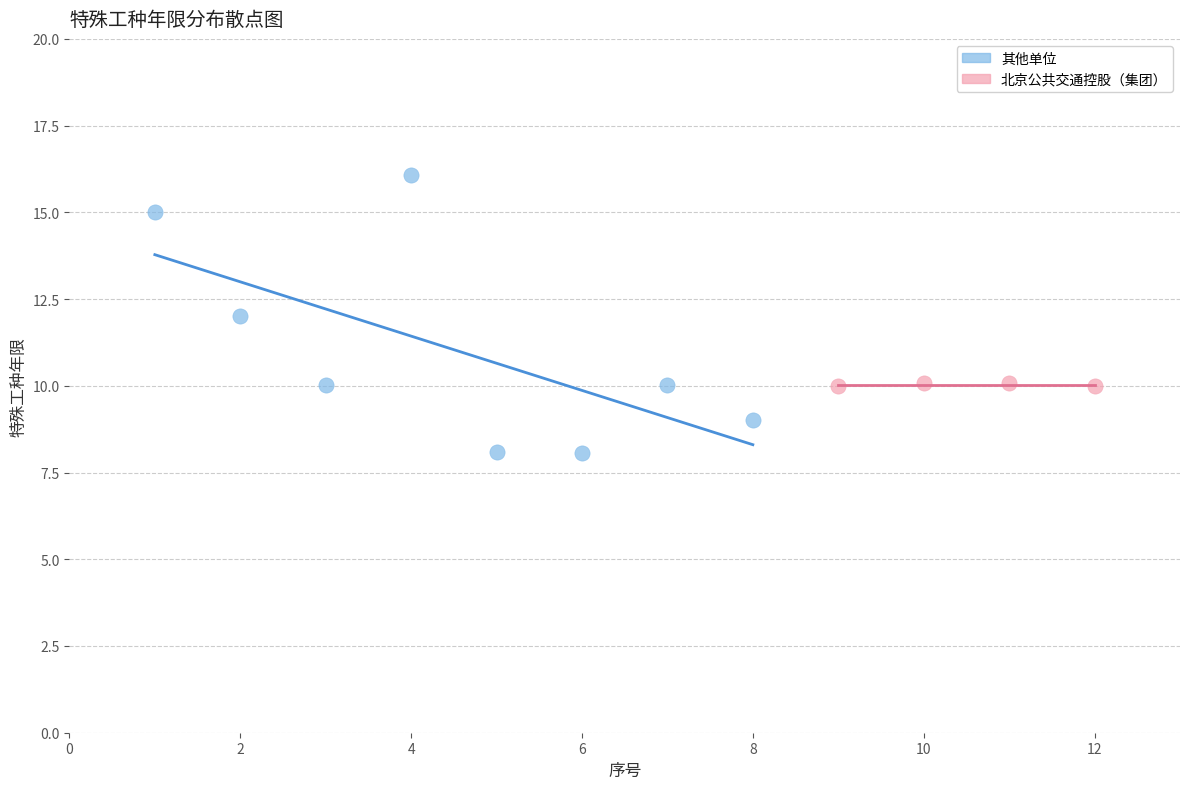

Which series contains the lowest Y value?

其他单位